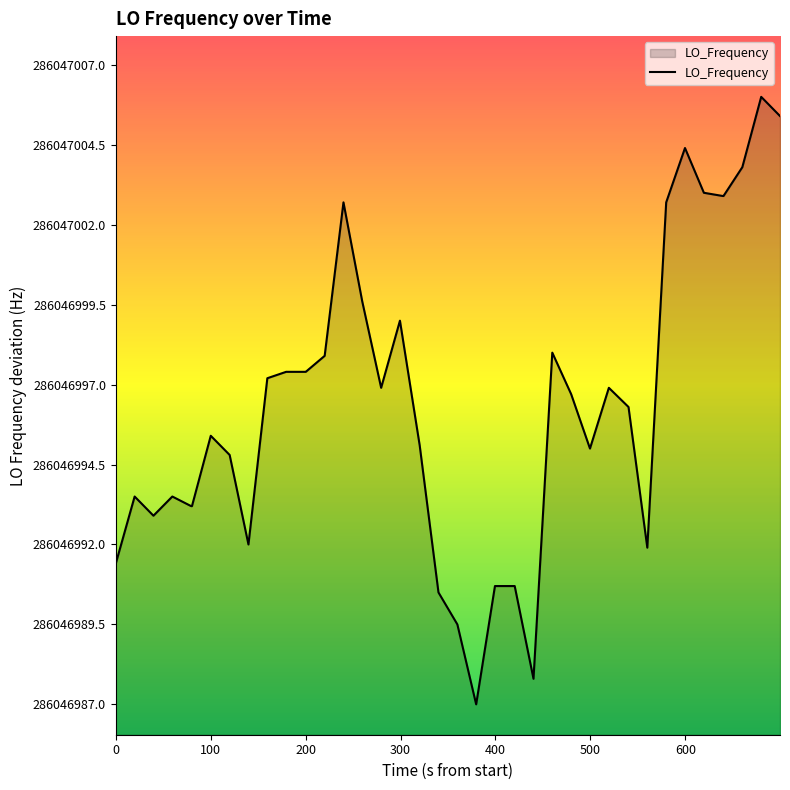

Does the chart display data point markers on the line(s)?

No